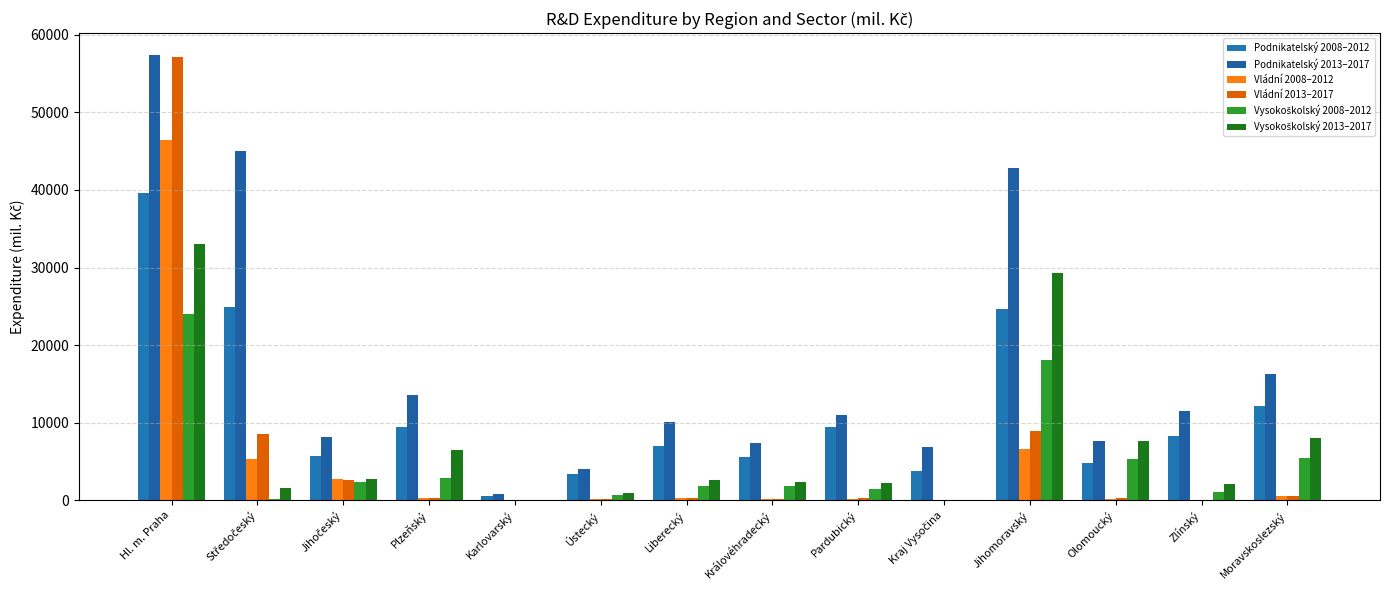

How many data points does each series have?

14